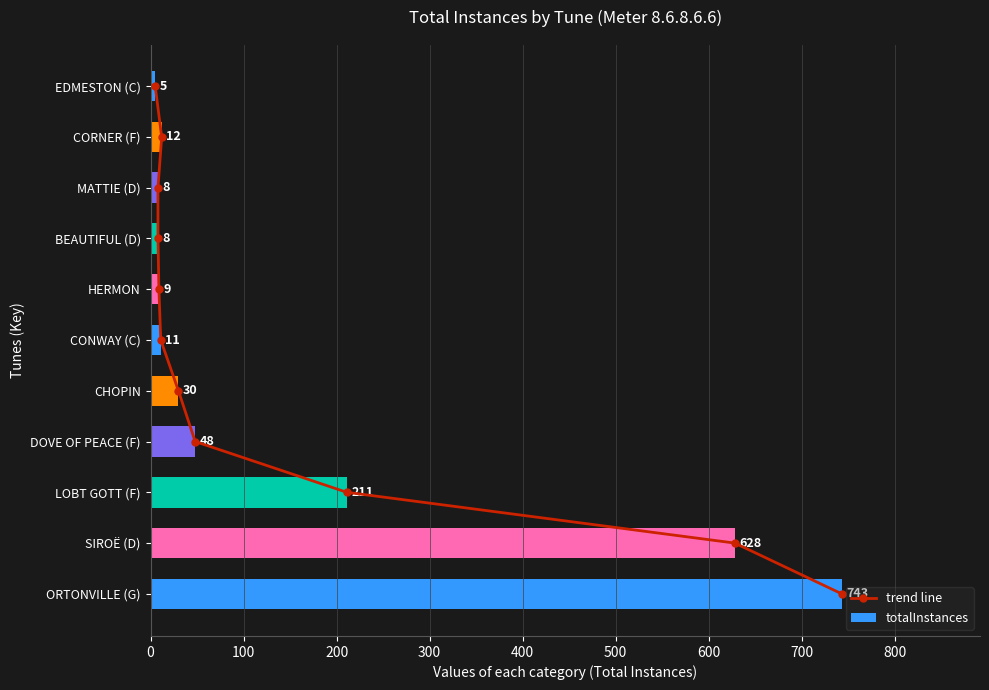

Where is totalInstances nearest to the value 374?

LOBT GOTT (F)